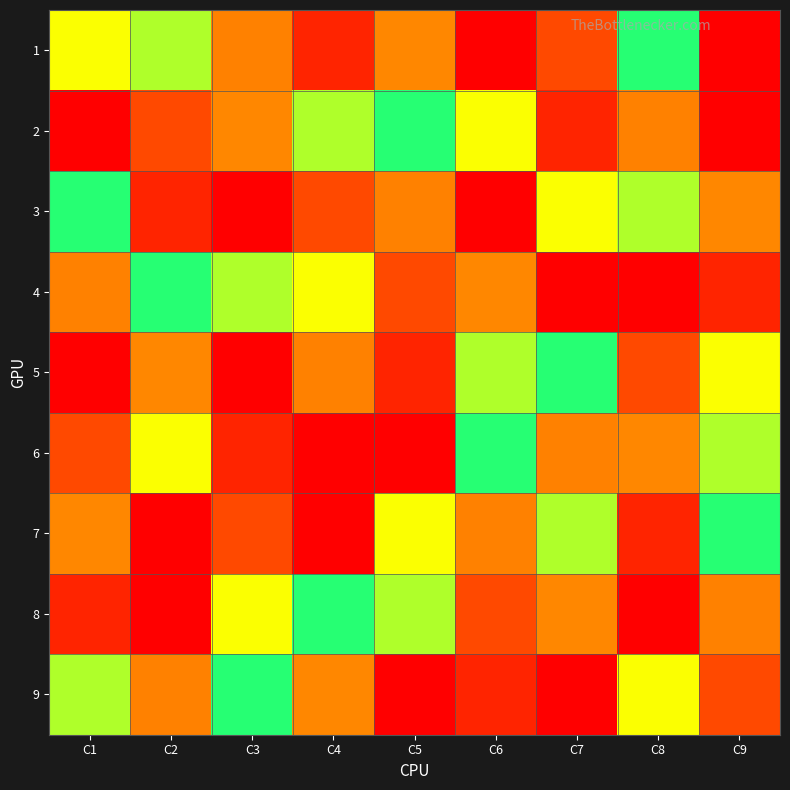

List the series in order of their peak value, highest first.

1, 2, 3, 4, 5, 6, 7, 8, 9